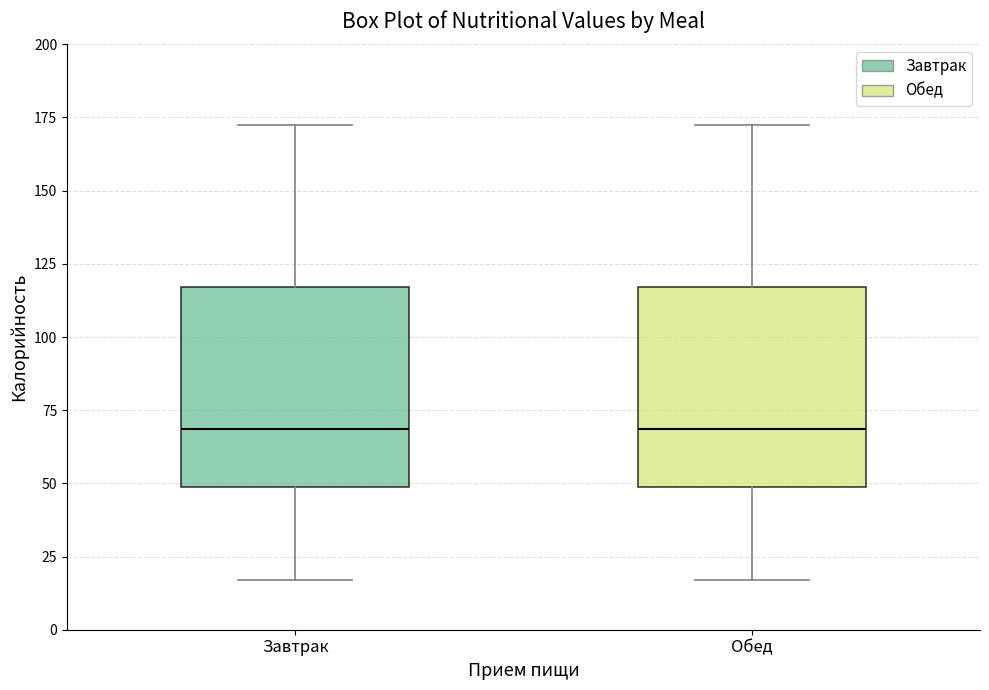

Reading left to right, read every box against the y-axis: the position of its median line, the range the box covers, and the ends of its whiskers. The values are not printed on the chart, so give them approximately, as read against the axis.

Завтрак: median 70, box 50 to 115, whiskers 15 to 170
Обед: median 70, box 50 to 115, whiskers 15 to 170